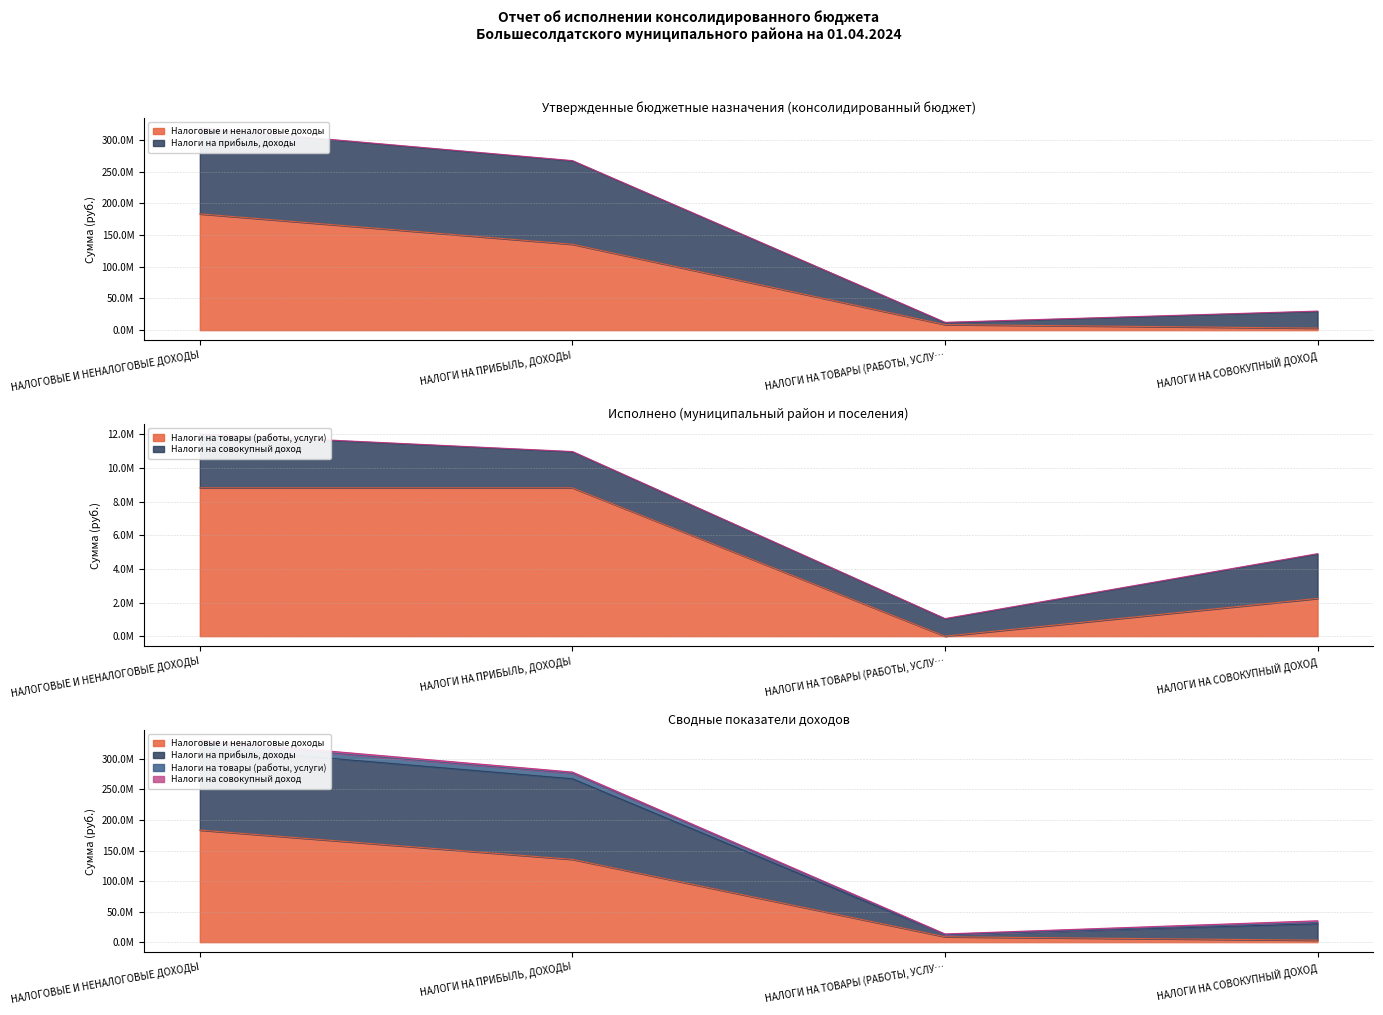

What is the difference between the maximum and minimum values in the Налоги на товары (работы, услуги) series?

10972903